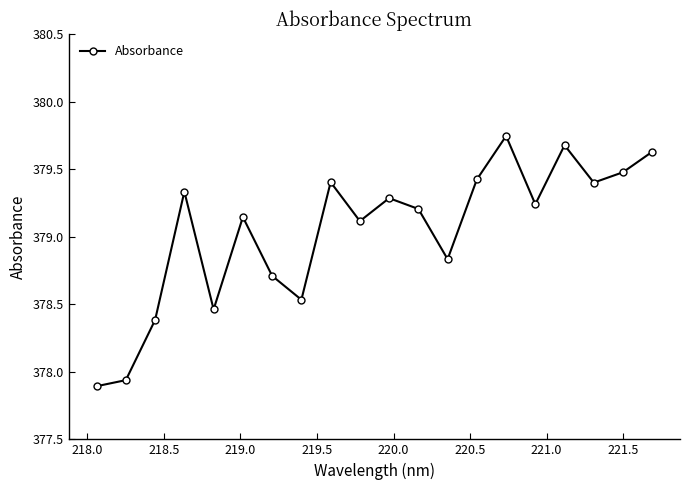

What is the difference between the second highest and minimum values?

1.8